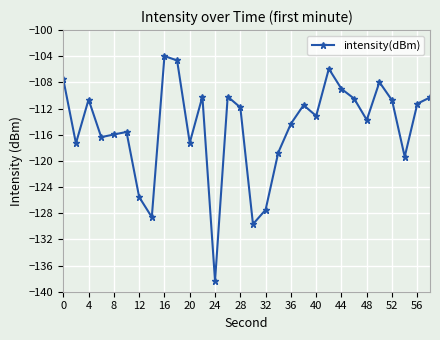

What is the average value?

-114.9